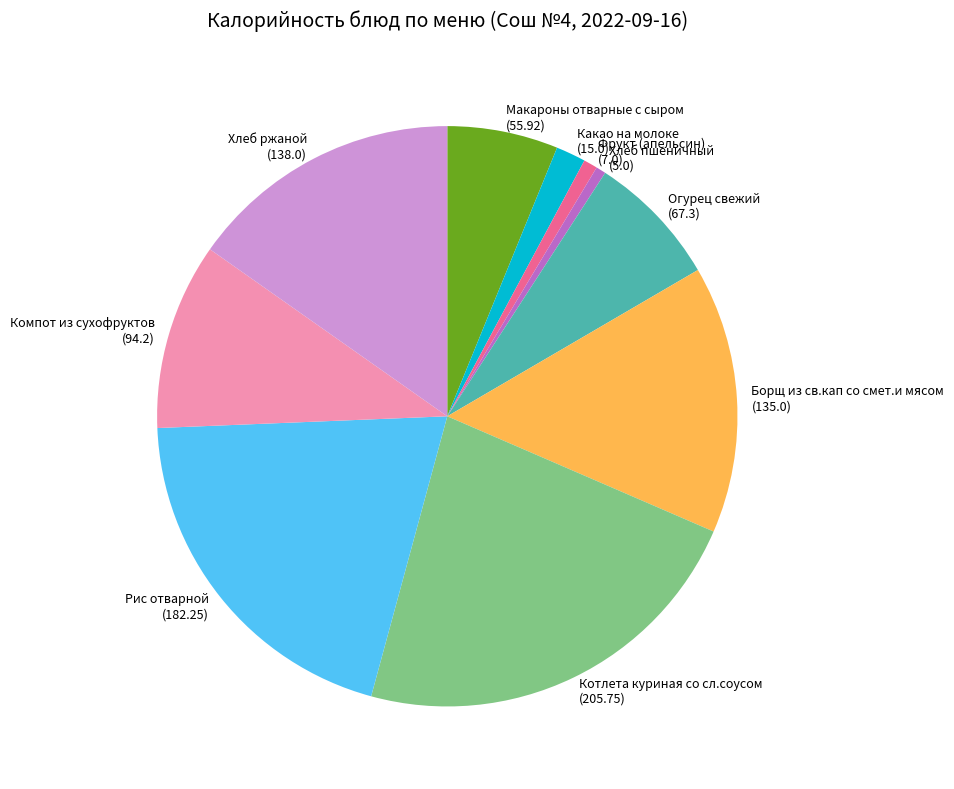

True or false: Компот из сухофруктов (94.2) accounts for 10% of the total.

True